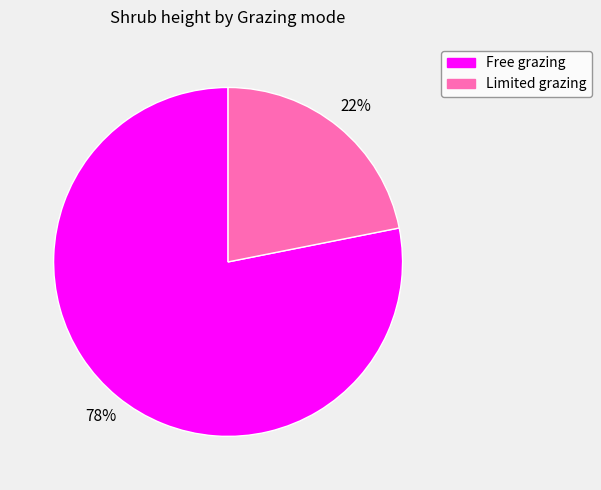

Do Free grazing and Limited grazing together represent more than half of the pie?

Yes